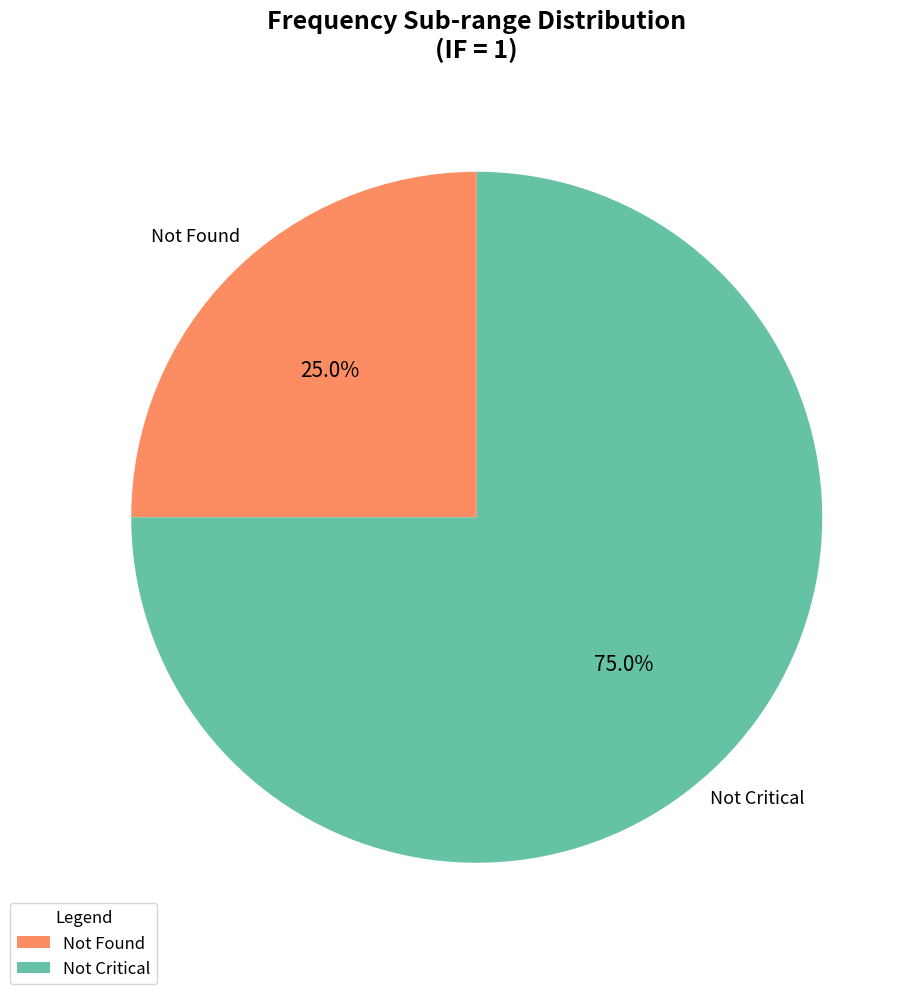

How many segments does this pie chart have?

2